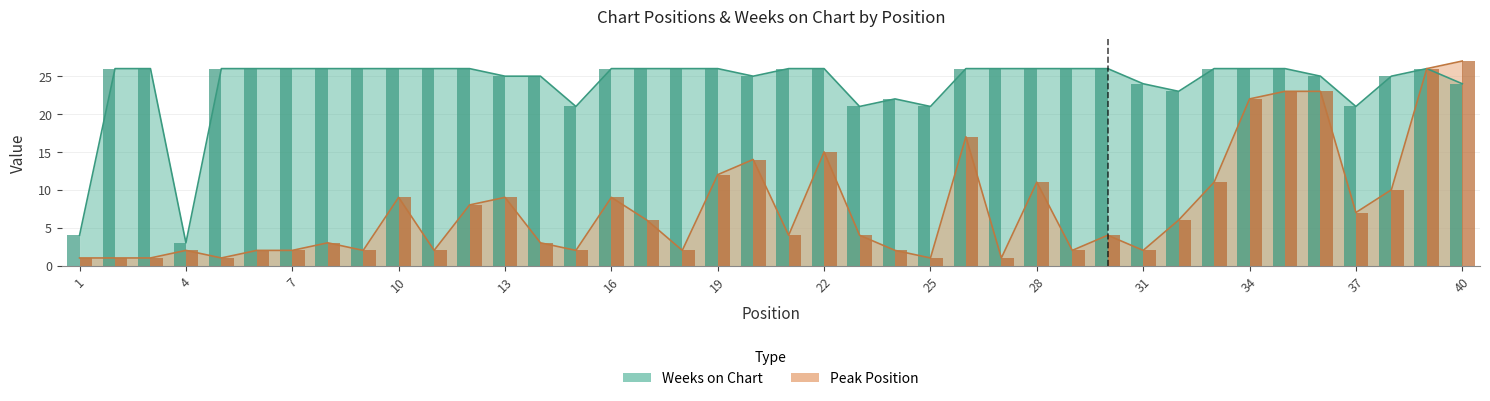

Reading left to right, transcribe all the data shown in this chart.

Peak Position: 1	1	1	2	1	2	2	3	2	9	2	8	9	3	2	9	6	2	12	14	4	15	4	2	1	17	1	11	2	4	2	6	11	22	23	23	7	10	26	27
Weeks on Chart: 4	26	26	3	26	26	26	26	26	26	26	26	25	25	21	26	26	26	26	25	26	26	21	22	21	26	26	26	26	26	24	23	26	26	26	25	21	25	26	24